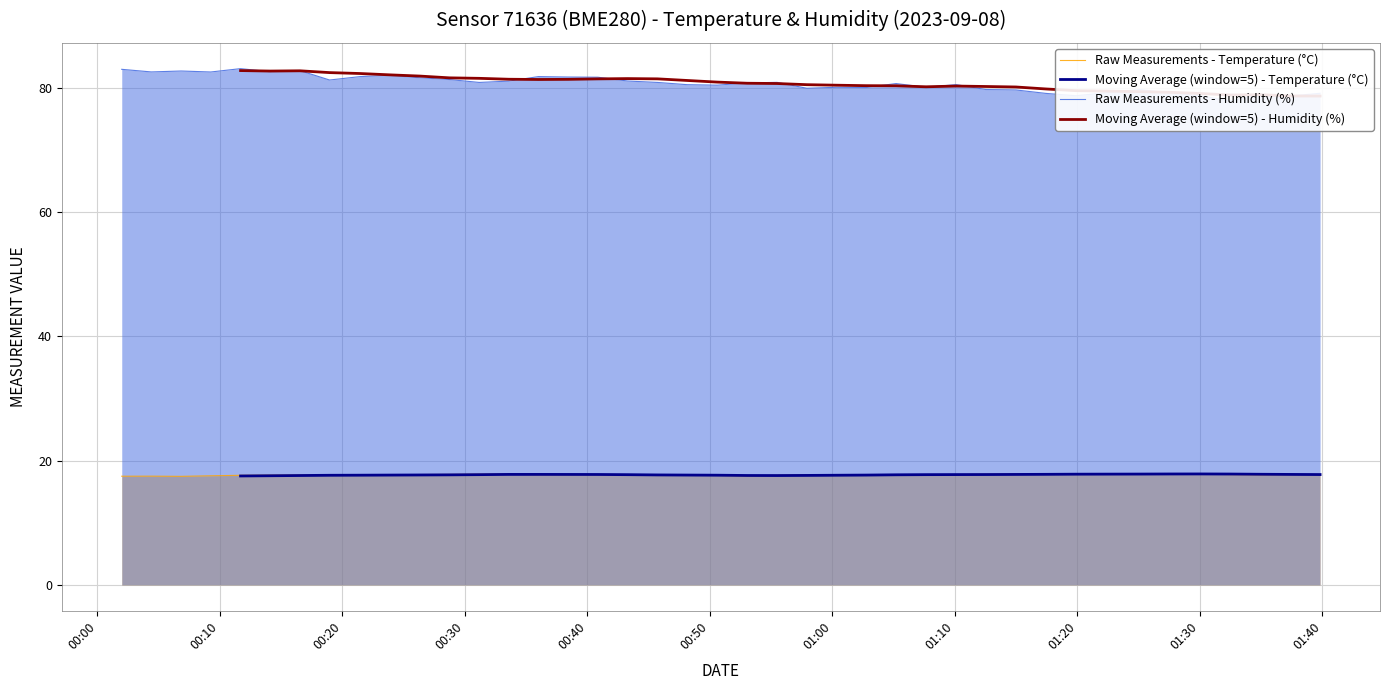

True or false: Temperature (°C) and Humidity (%) cross at least once.

False